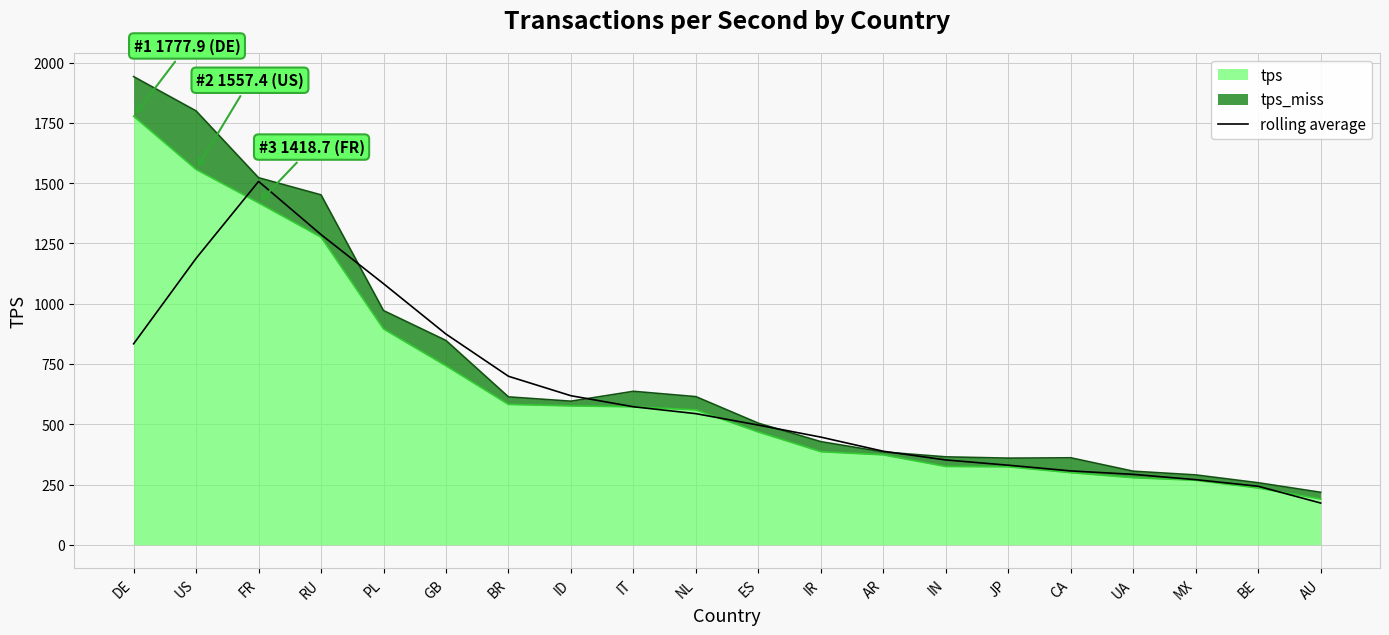

What is the label of the 15th point from the right?

GB